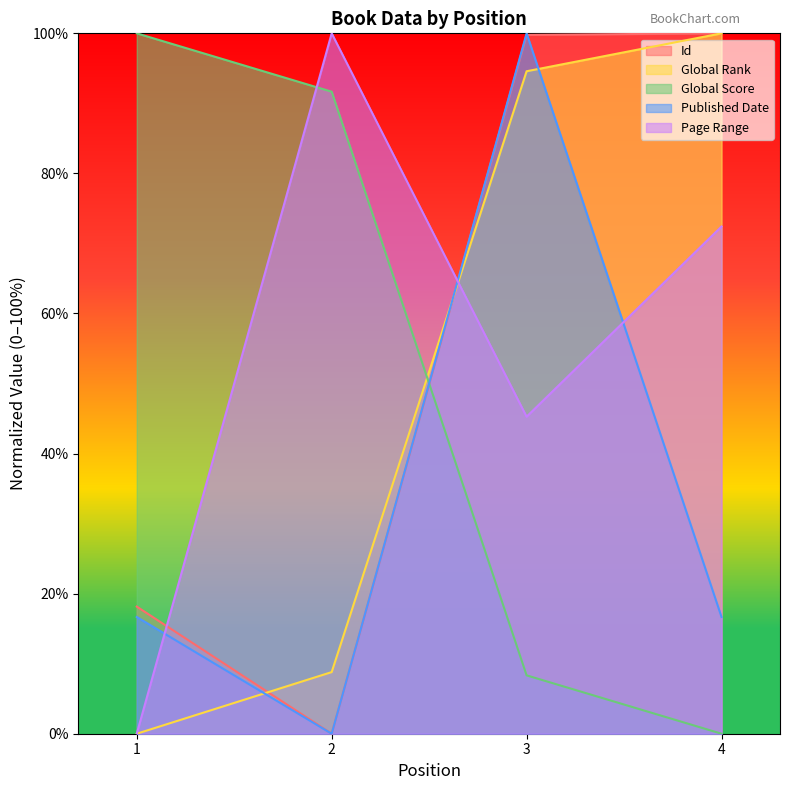

Which has a higher value, 4 or 2?

4